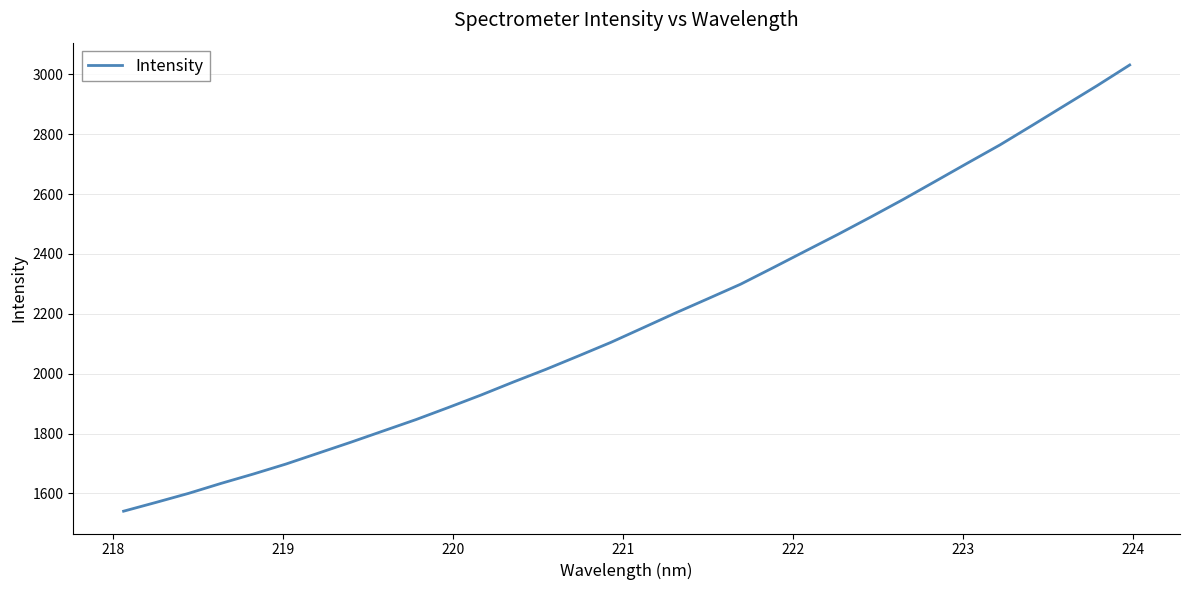

How many lines are shown in the chart?

1